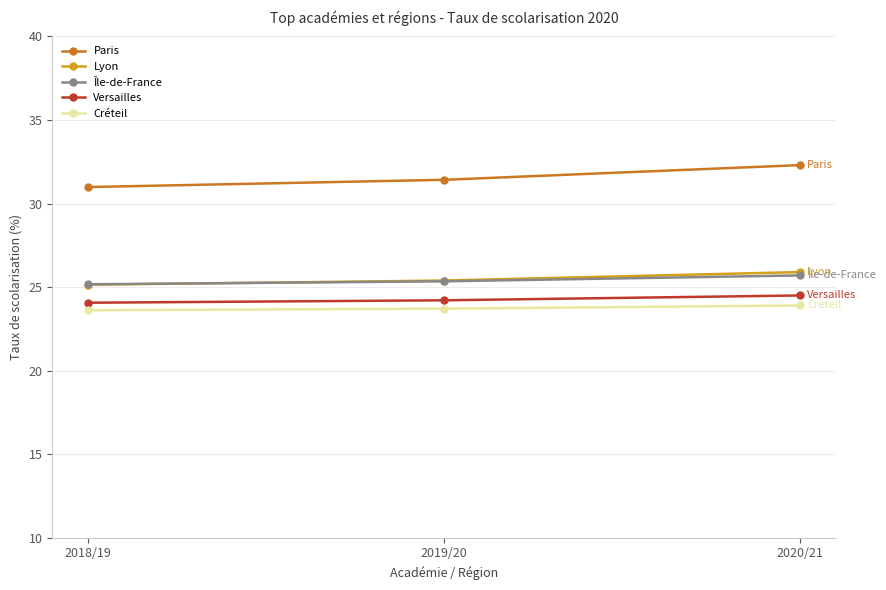

Count the Île-de-France values in the range 25 to 26.

3